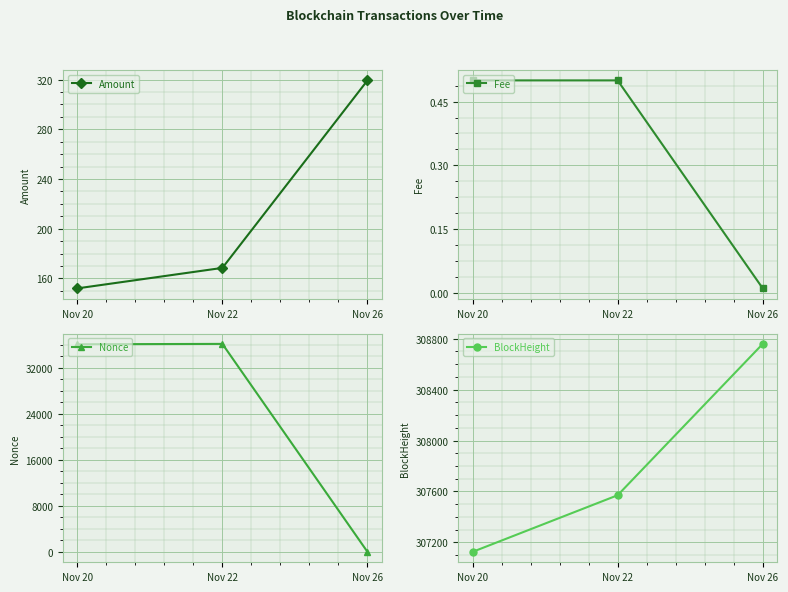

Reading right to left, list all the values displayed in this chart.

Amount: Nov 26=319.4	Nov 22=168.4	Nov 20=151.9
Fee: Nov 26=0.0	Nov 22=0.5	Nov 20=0.5
Nonce: Nov 26=0.0	Nov 22=36126.0	Nov 20=36063.0
BlockHeight: Nov 26=308759.0	Nov 22=307570.0	Nov 20=307125.0